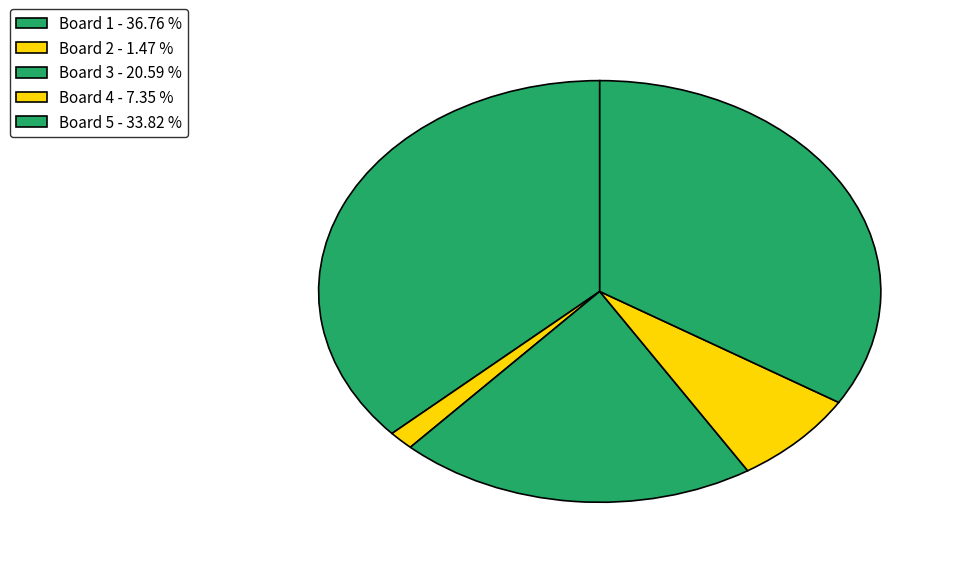

Count the number of slices in the pie.

5